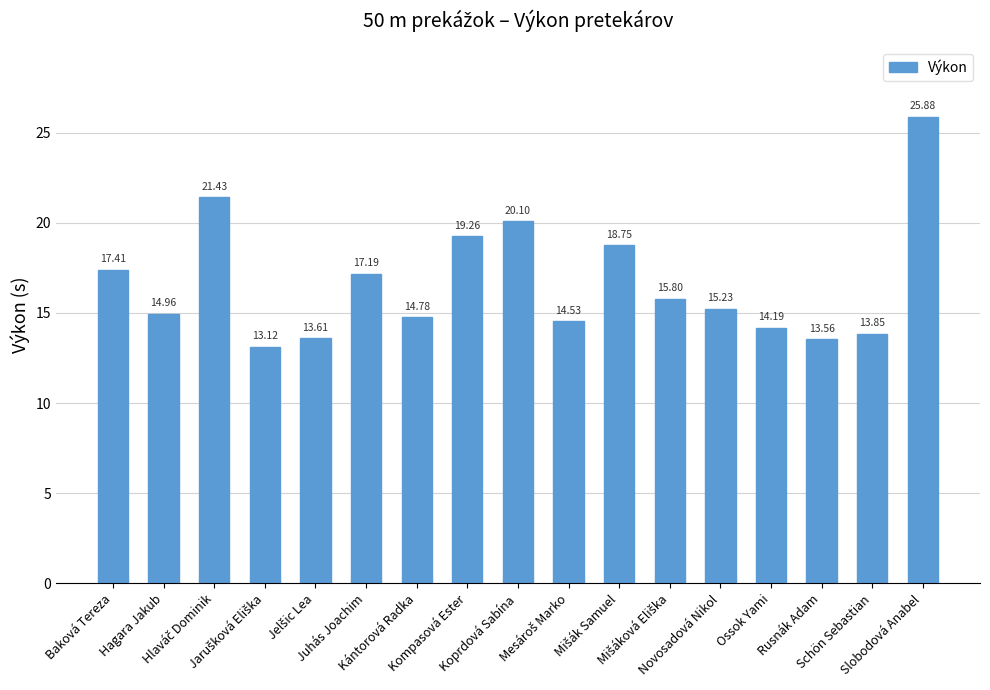

Are the bars grouped side by side (vs. stacked)?

No